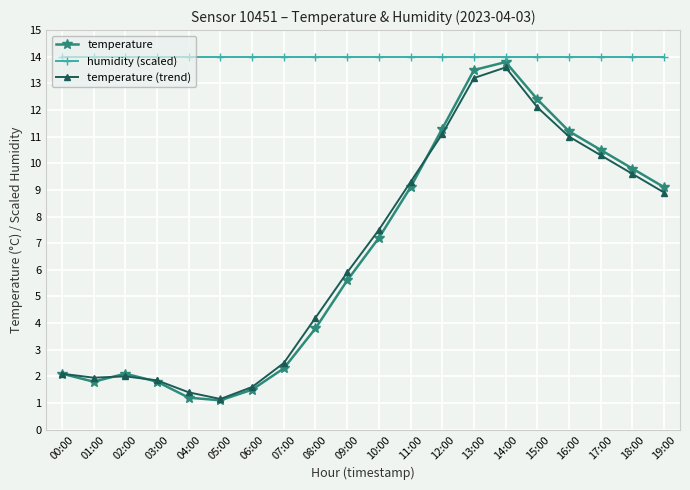

Where is temperature nearest to the value 7?

10:00